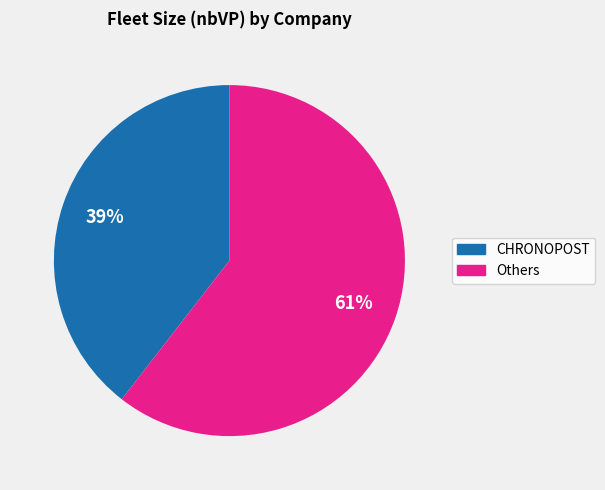

Is there any slice that represents more than half of the pie?

Yes